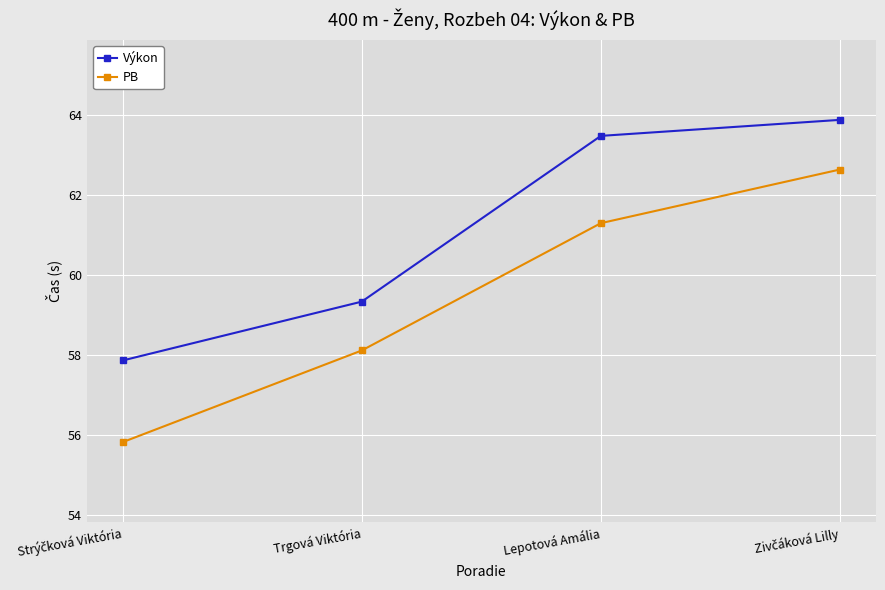

The value of Výkon at Trgová Viktória is 86.5. True or false?

False